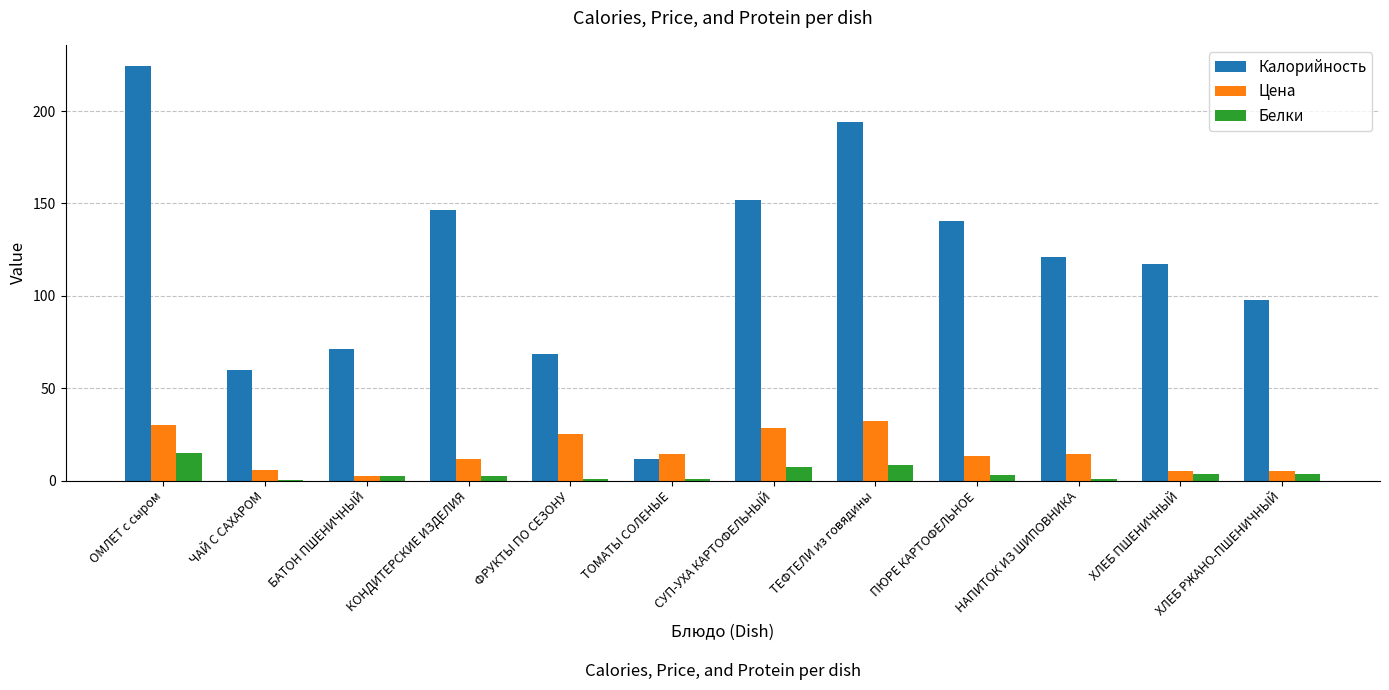

Is it true that Калорийность equals 34.7 at ПЮРЕ КАРТОФЕЛЬНОЕ?

False